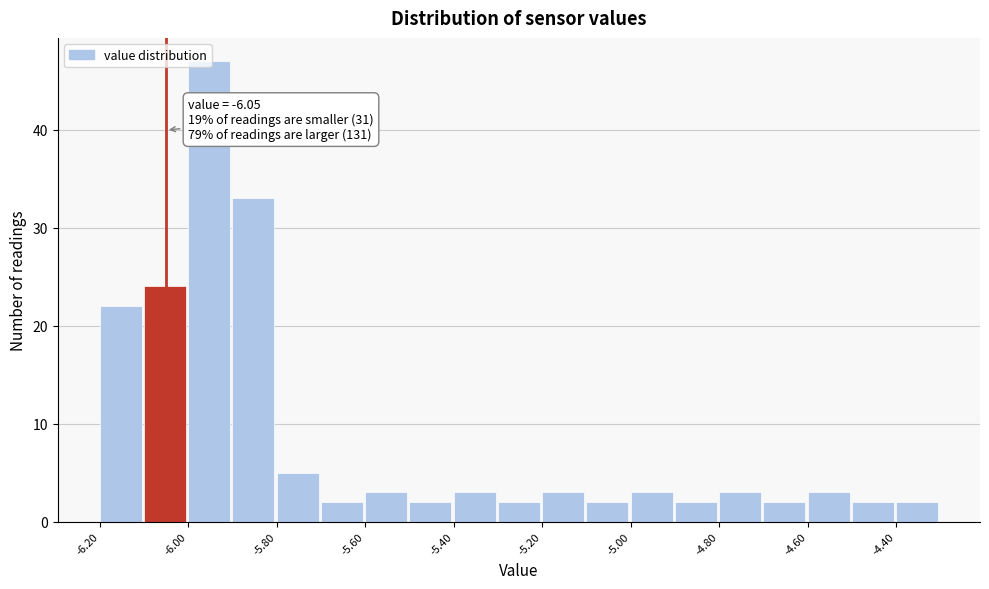

Over which range of the x-axis is the bar tallest?

-6.0 to -5.9